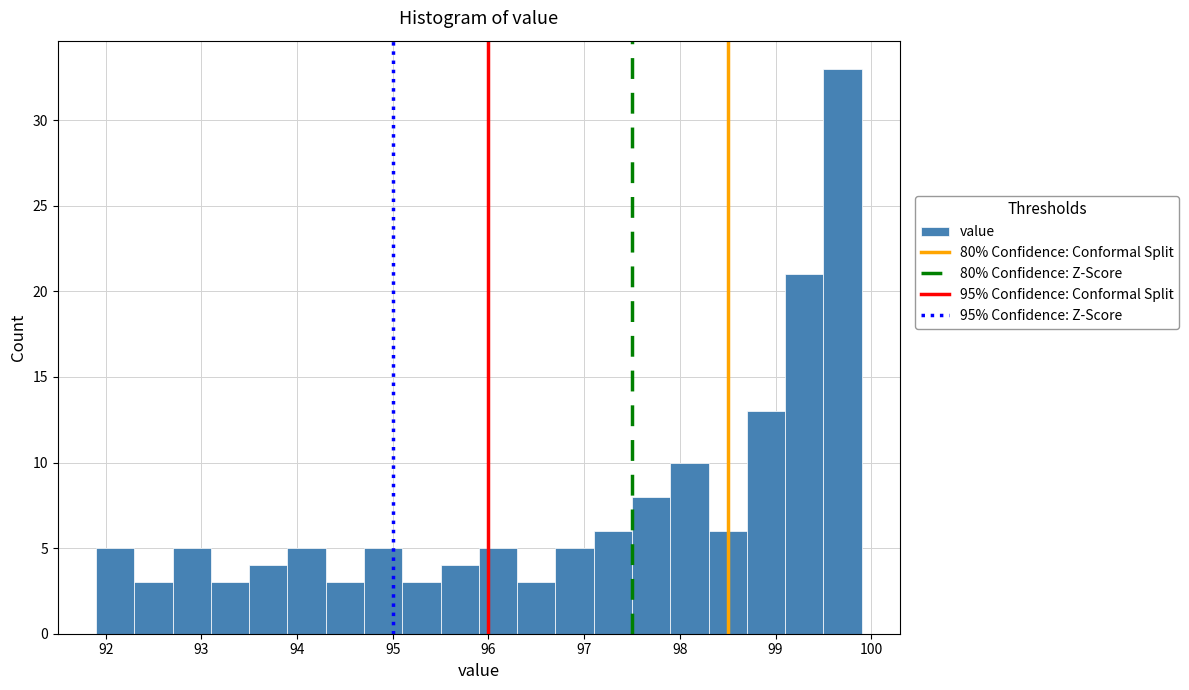

Reading left to right, transcribe this chart: for each bar, give the range it covers on the x-axis and its height. The values are not printed on the chart, so give them approximately, as read against the axis.

91.9 to 92.3: 5
92.3 to 92.7: 3
92.7 to 93.1: 5
93.1 to 93.5: 3
93.5 to 93.9: 4
93.9 to 94.3: 5
94.3 to 94.7: 3
94.7 to 95.1: 5
95.1 to 95.5: 3
95.5 to 95.9: 4
95.9 to 96.3: 5
96.3 to 96.7: 3
96.7 to 97.1: 5
97.1 to 97.5: 6
97.5 to 97.9: 8
97.9 to 98.3: 10
98.3 to 98.7: 6
98.7 to 99.1: 13
99.1 to 99.5: 21
99.5 to 99.9: 33